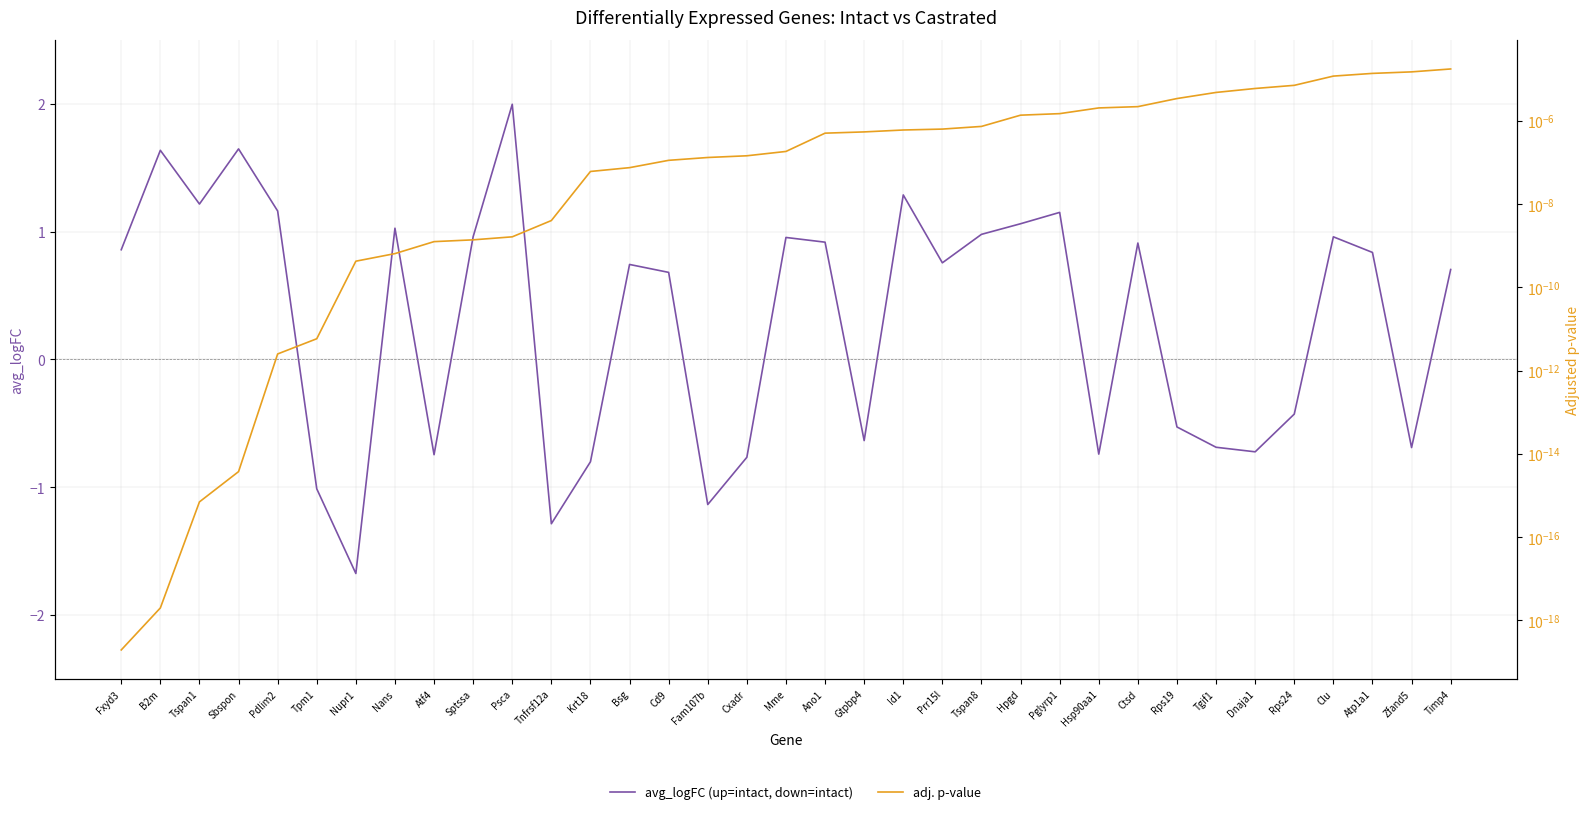

What is the approximate value of avg_logFC at B2m?

1.6